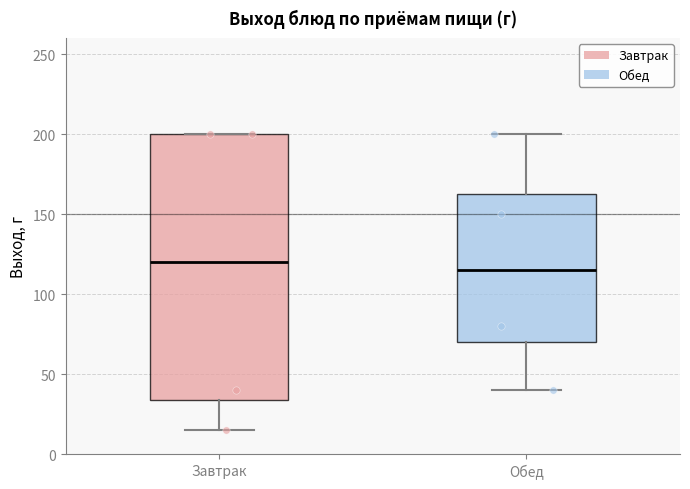

Reading left to right, transcribe this box plot: for each box, give where its median line is, the range the box spans, and where its two whiskers end, as read against the y-axis. The values are not printed on the chart, so give them approximately, as read against the axis.

Завтрак: median 120, box 35 to 200, whiskers 15 to 200
Обед: median 115, box 70 to 165, whiskers 40 to 200